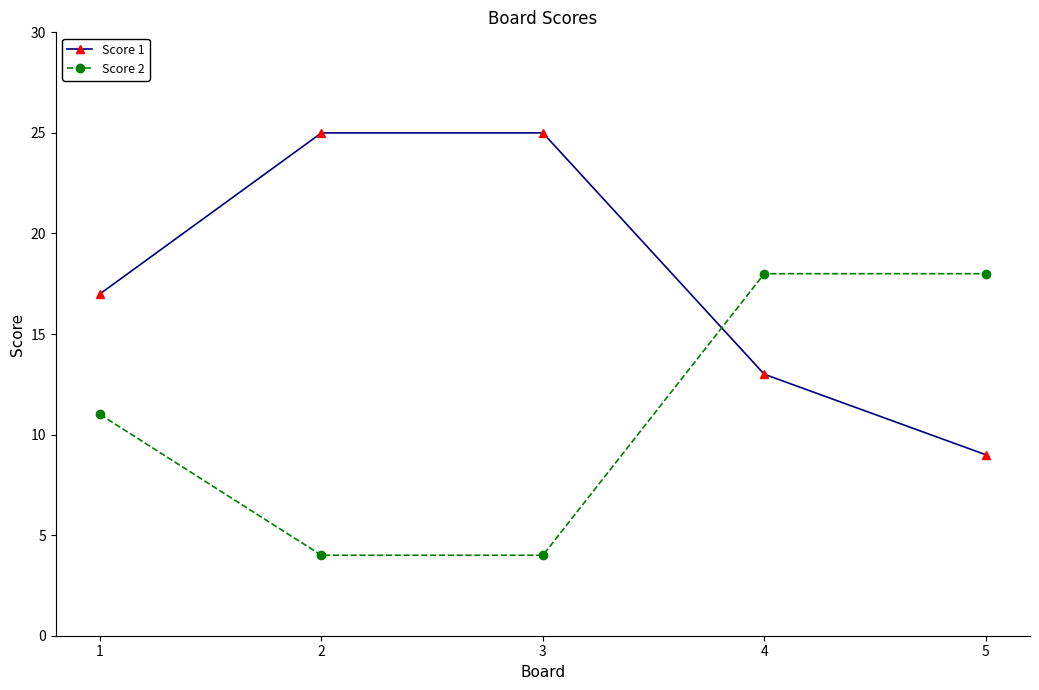

Where do Score 1 and Score 2 first cross each other?

3 and 4